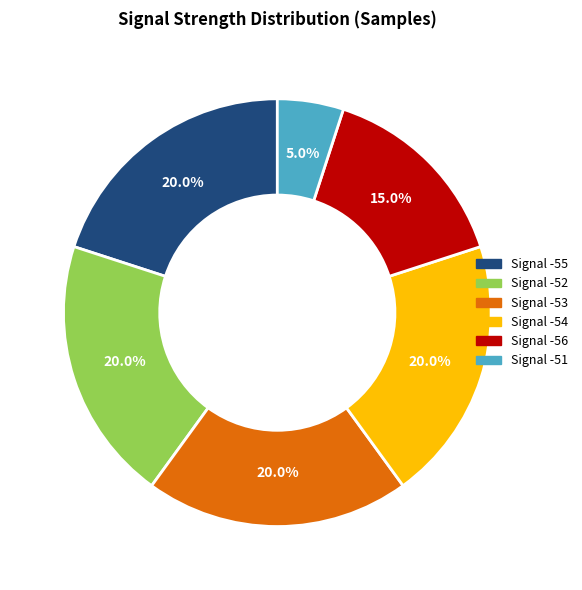

Is there a majority slice in this chart?

No